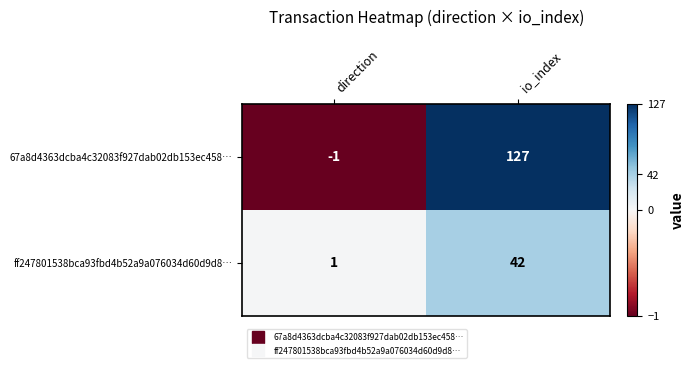

At how many categories does at least one series exceed 112?

1